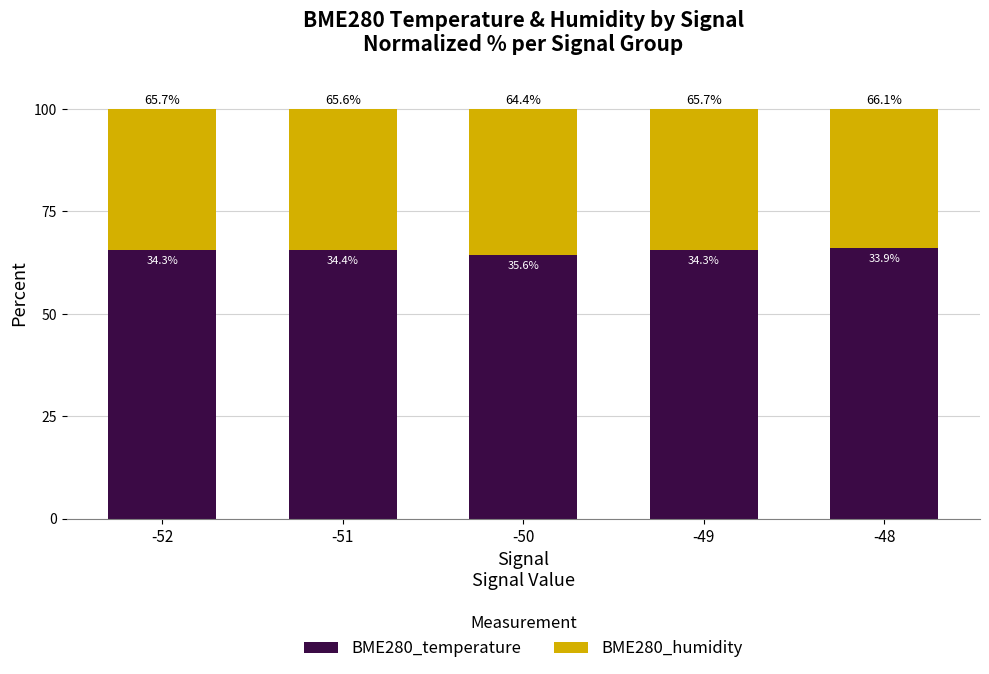

The BME280_temperature series shows 65.7 at -49. True or false?

True